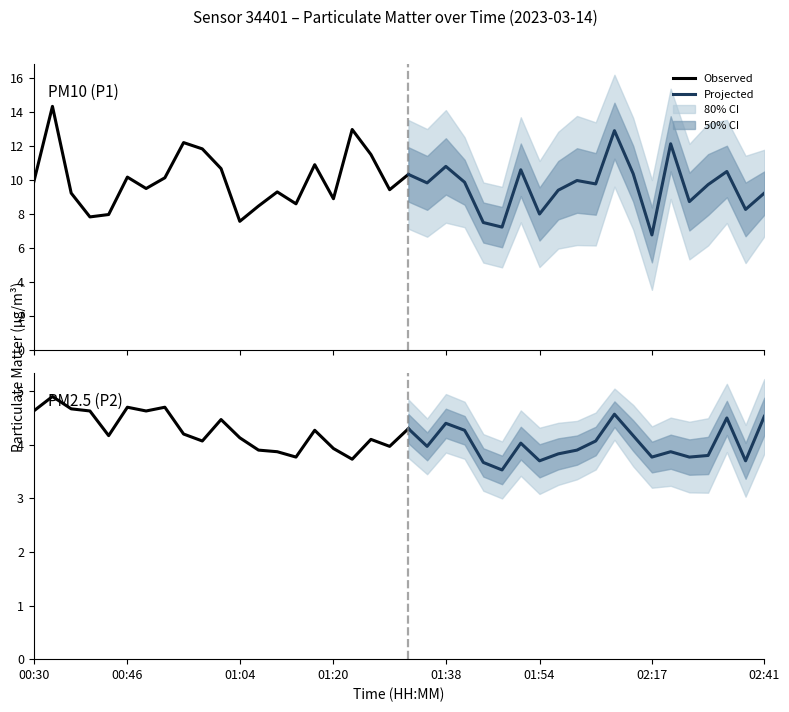

What is the sum of all P2 values?

165.8